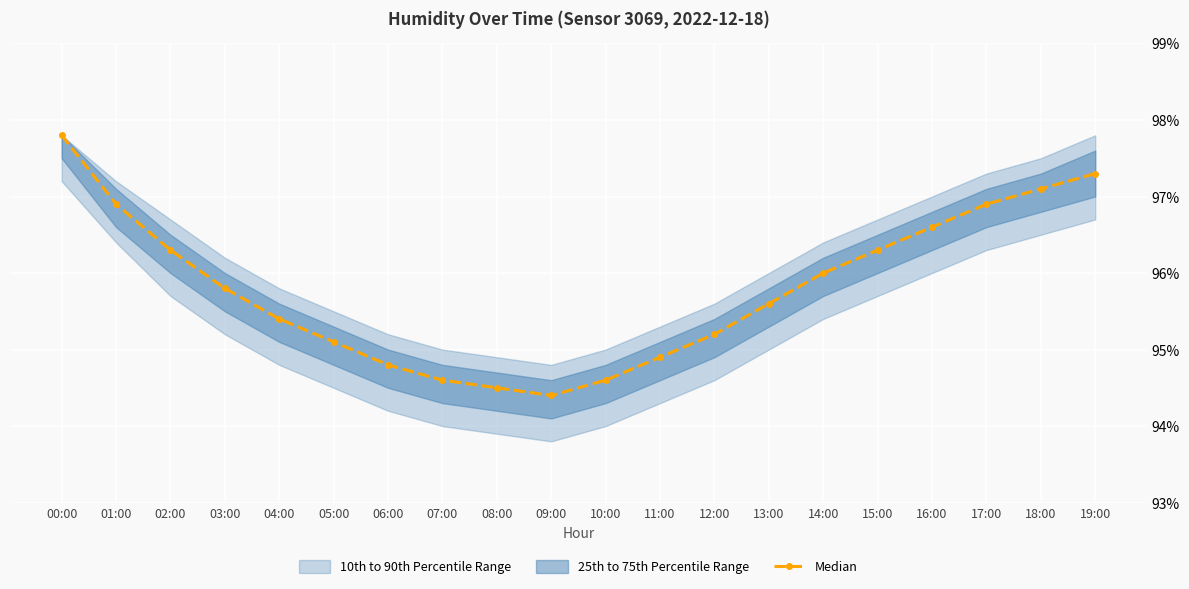

How many values are below 95?

6